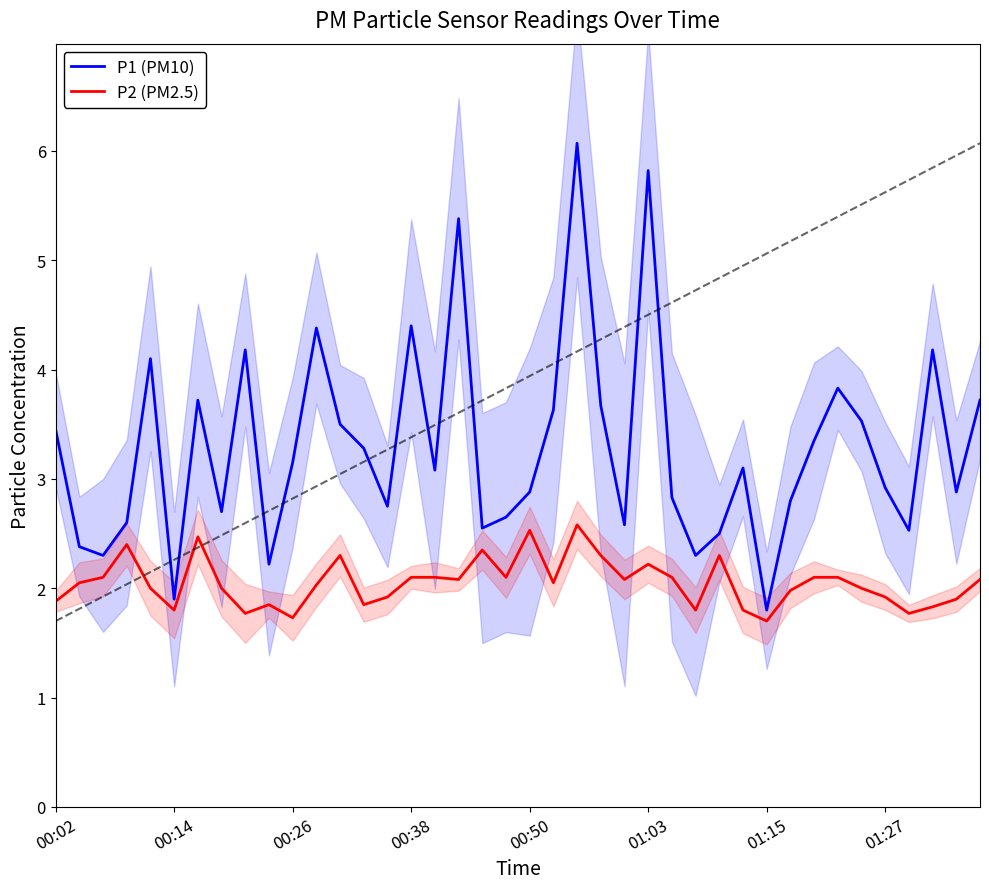

True or false: P1 (PM10) has a value of 4.3 at 31.

False